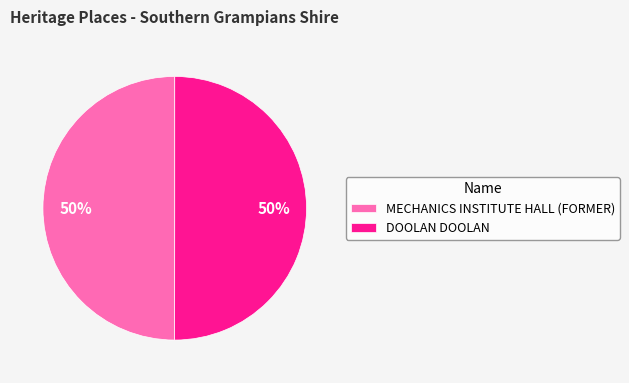

The DOOLAN DOOLAN slice represents 41% of the pie. True or false?

False